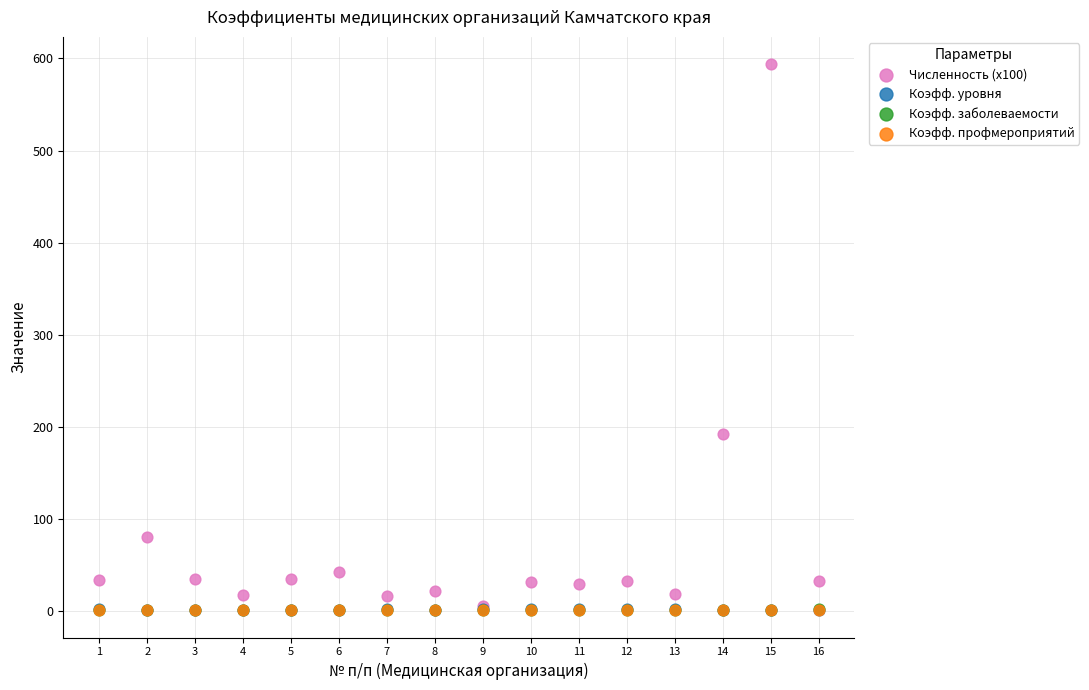

Which series has the largest Y range (max minus min)?

Численность (x100)